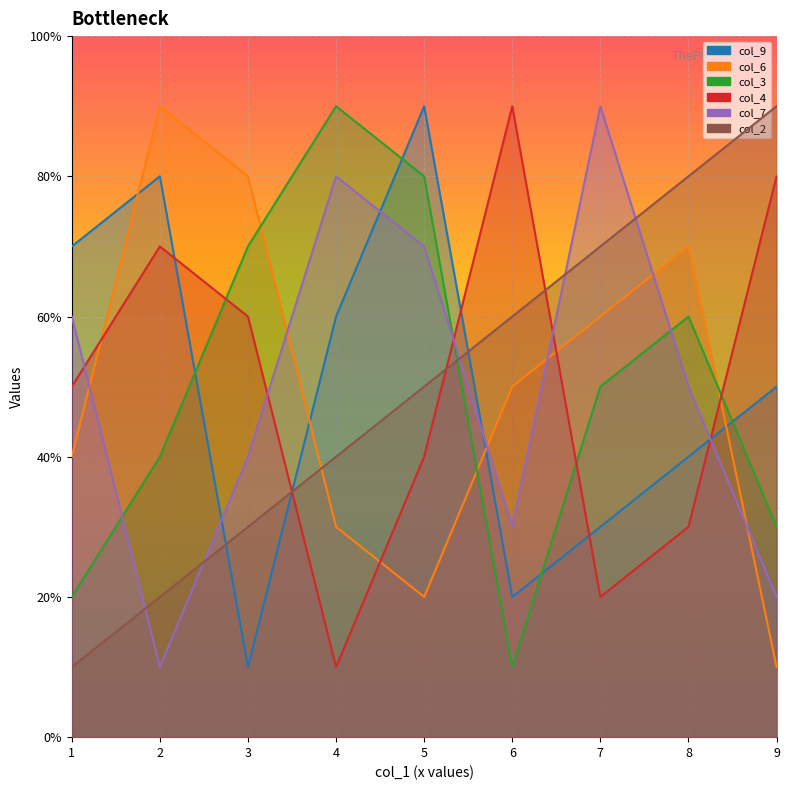

What are all the series names shown in the legend?

col_9, col_6, col_3, col_4, col_7, col_2